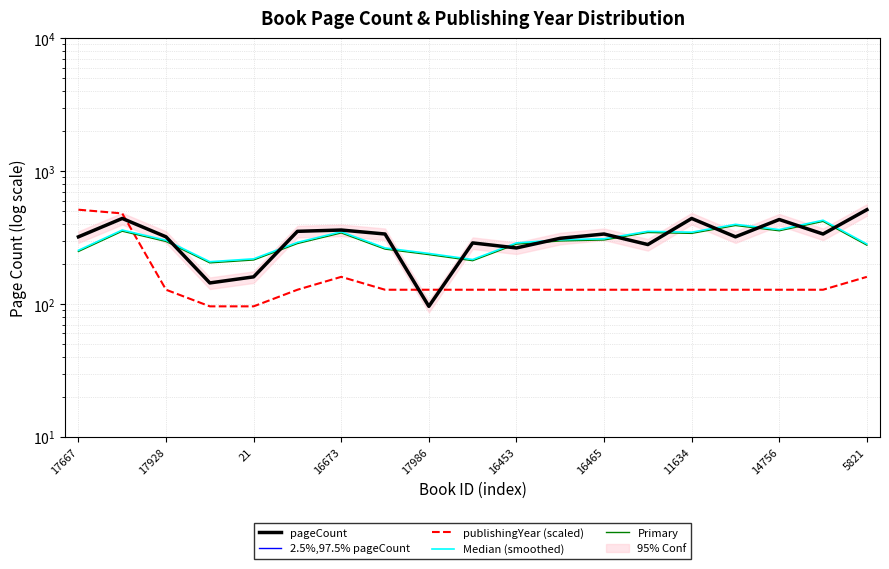

After their last crossing, which series has the higher values: 2.5%,97.5% pageCount or Primary?

2.5%,97.5% pageCount